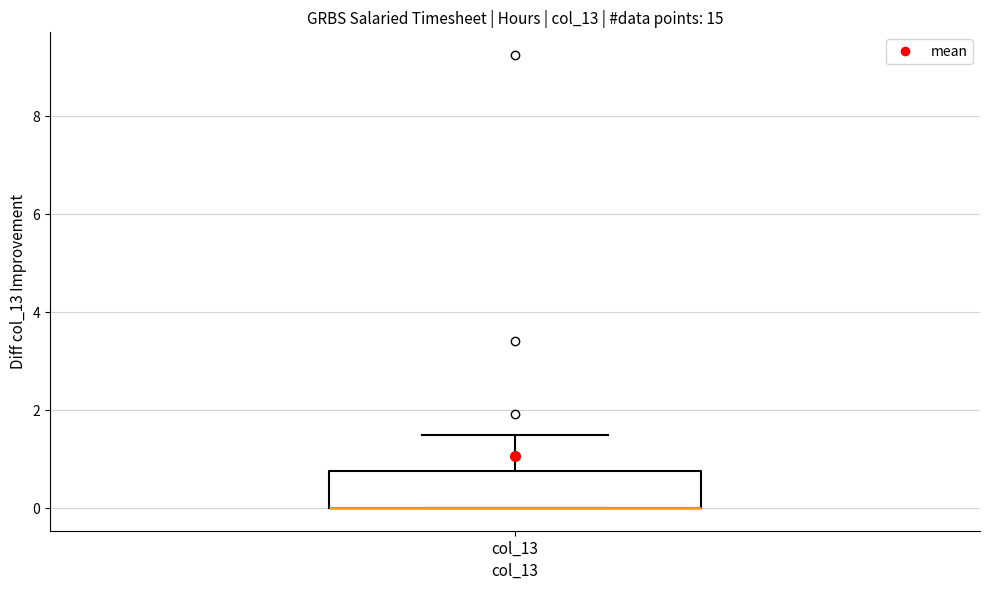

Where does the upper whisker of the box for col_13 end on the y-axis? The values are not printed on the chart, so give them approximately, as read against the axis.

1.6